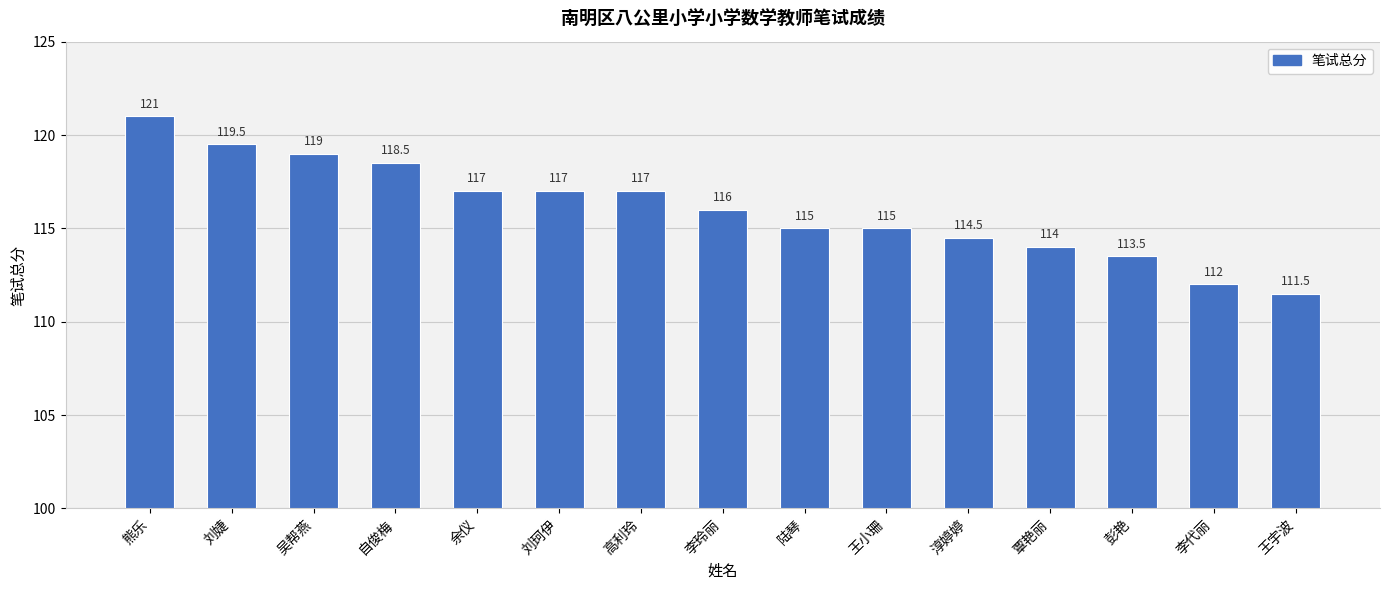

What is the value of the 4th bar from the left?

118.5